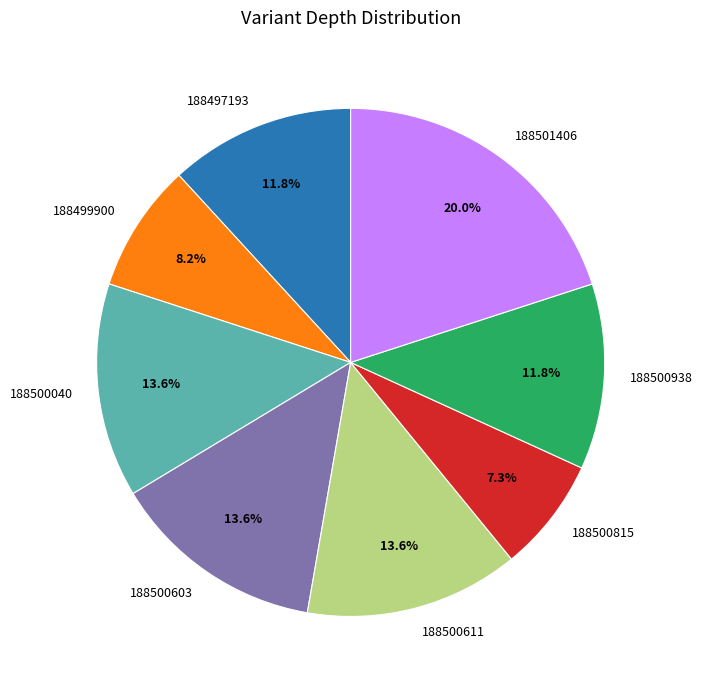

How many slices are in this pie chart?

8